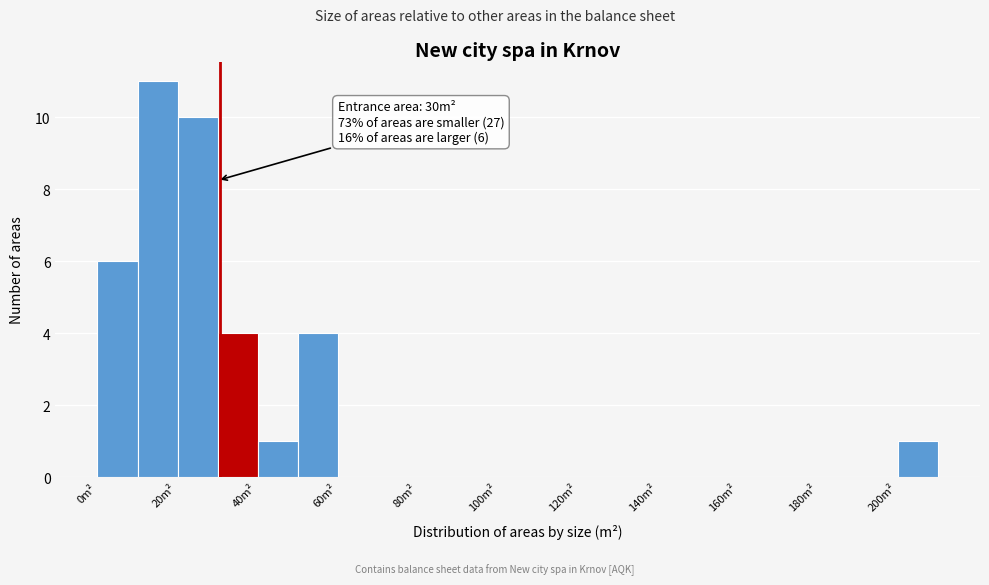

Over which range of the x-axis is the bar tallest?

10 to 20